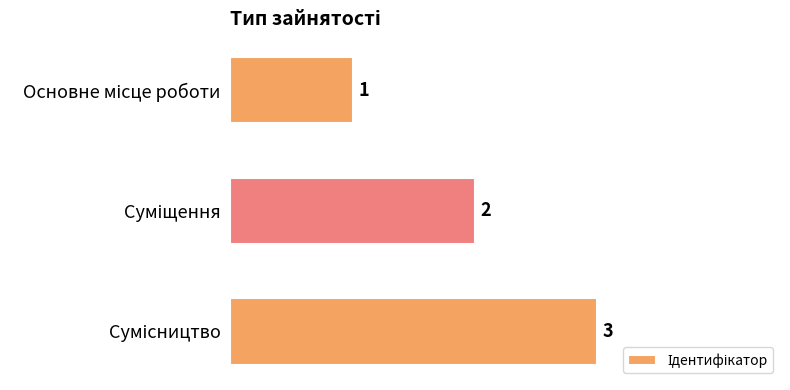

How many values are between 1 and 3?

3